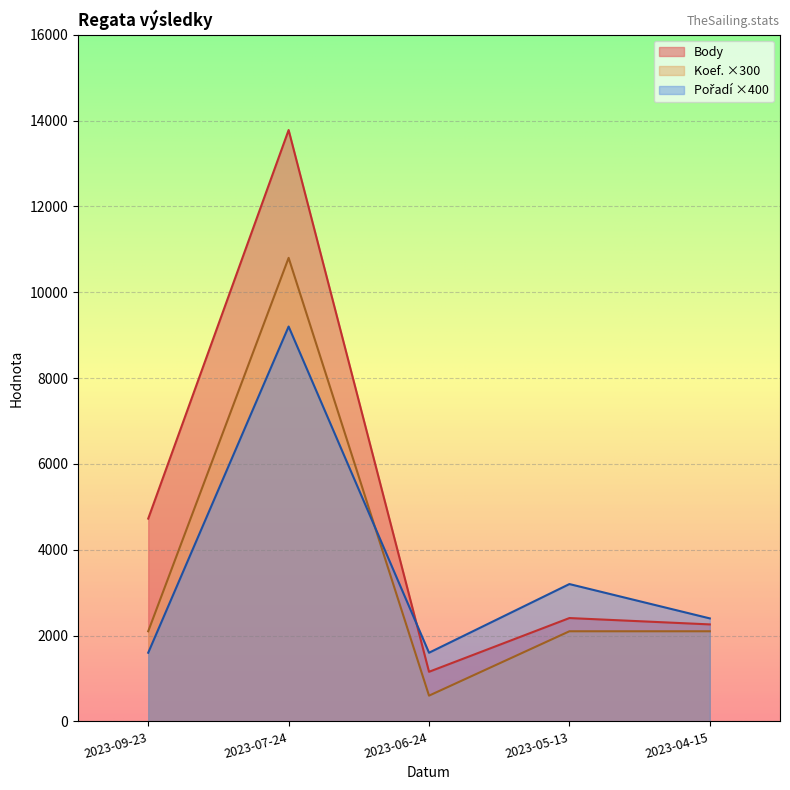

At which category does Body reach its first local valley?

2023-06-24